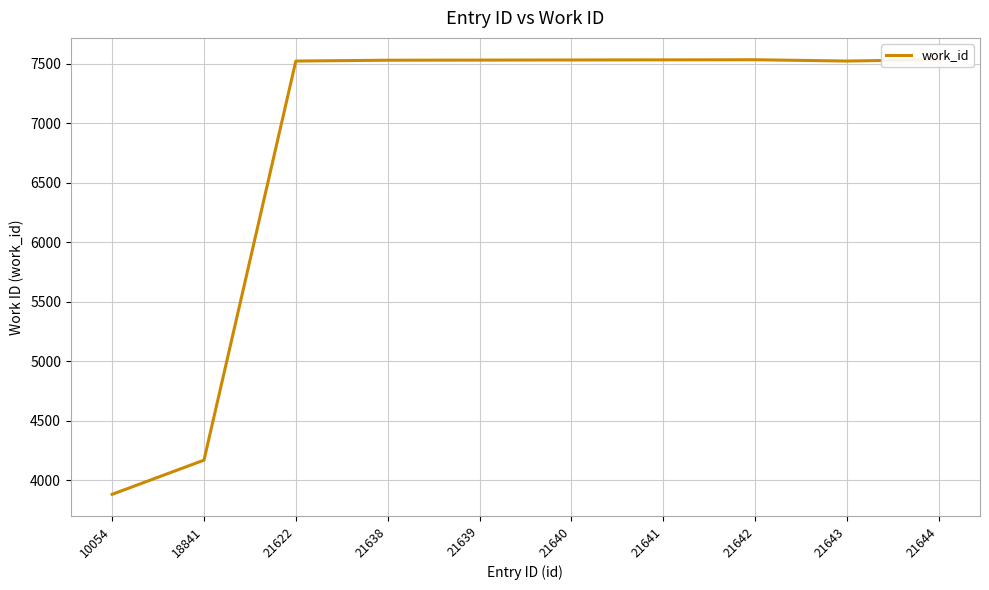

What value does the data have at 21640, to the nearest 50?

7550